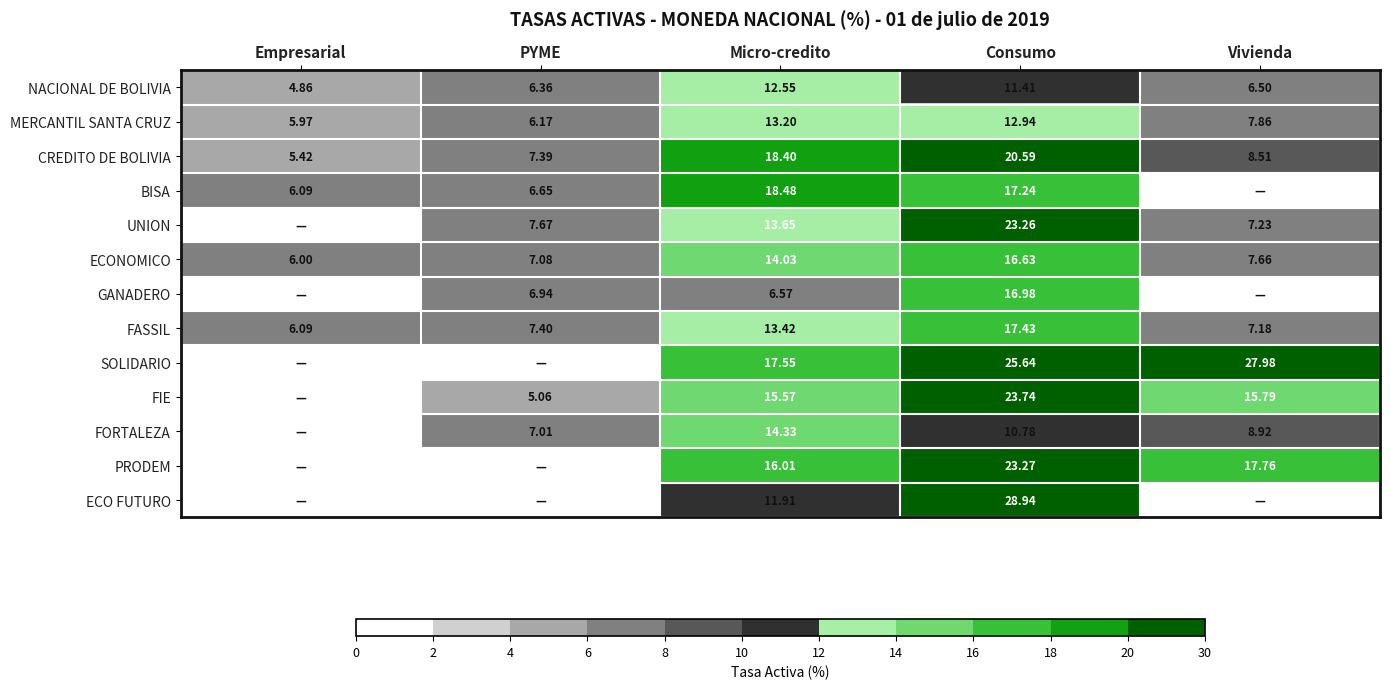

What is the sum of the PRODEM values at Consumo and Micro-credito?

39.3